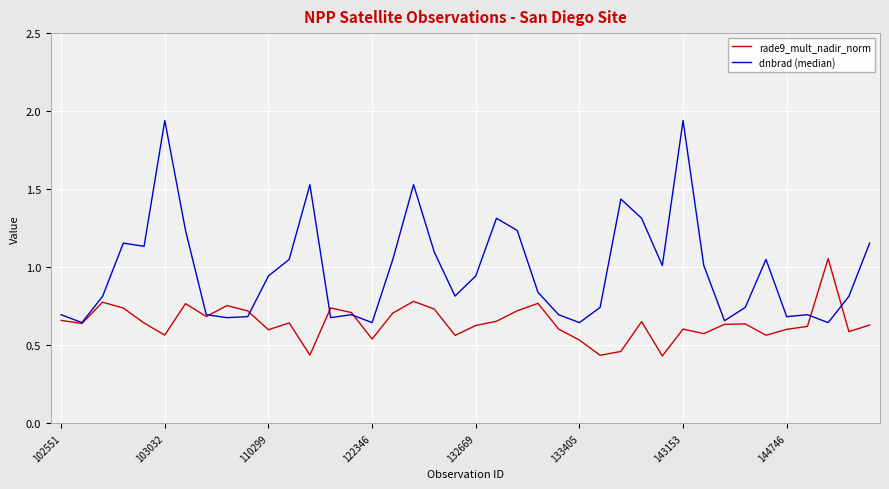

List the series in order of their peak value, highest first.

dnbrad (median), rade9_mult_nadir_norm